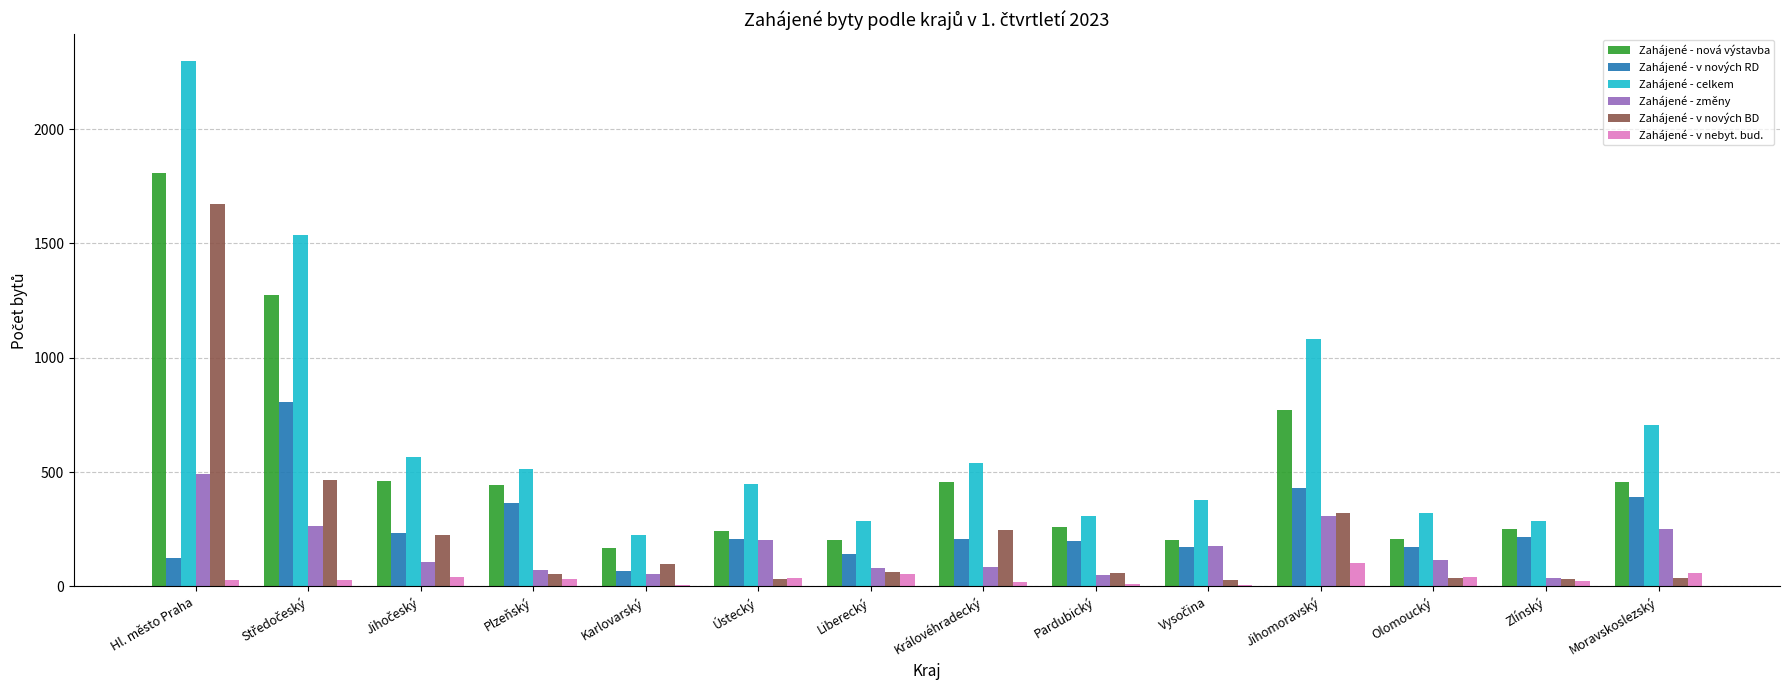

Which category has the highest value across all series?

Hl. město Praha